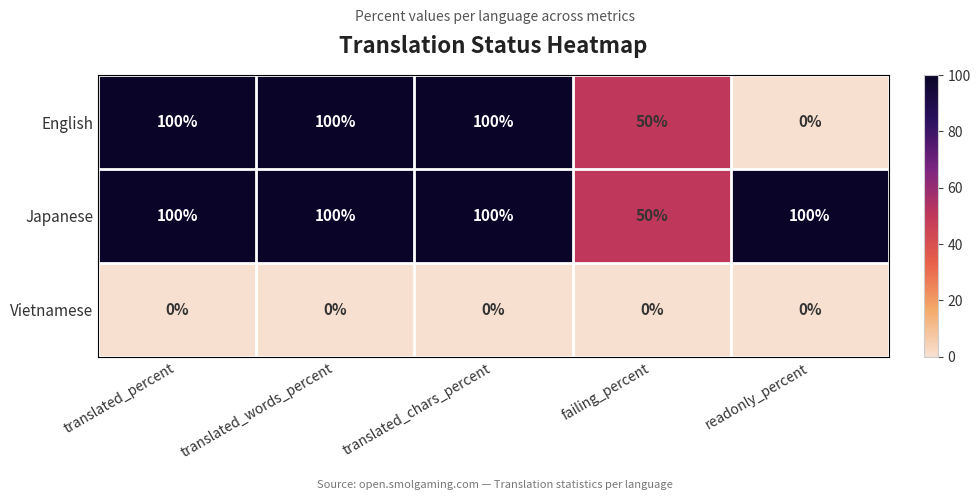

Rank the series by their average value, from highest to lowest.

Japanese, English, Vietnamese